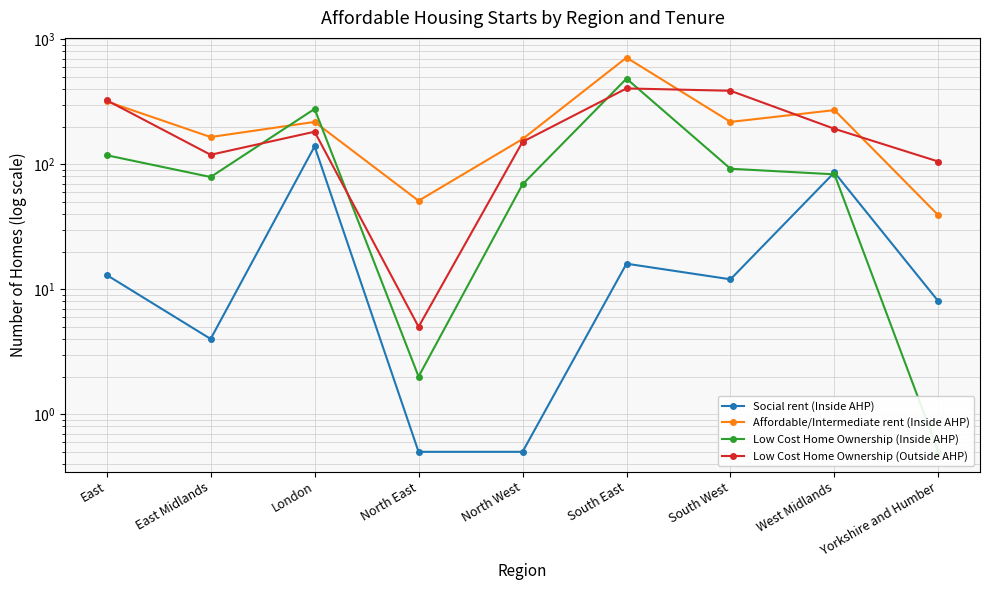

What is the value of the Social rent (Inside AHP) point at the 2nd from the left?

4.0